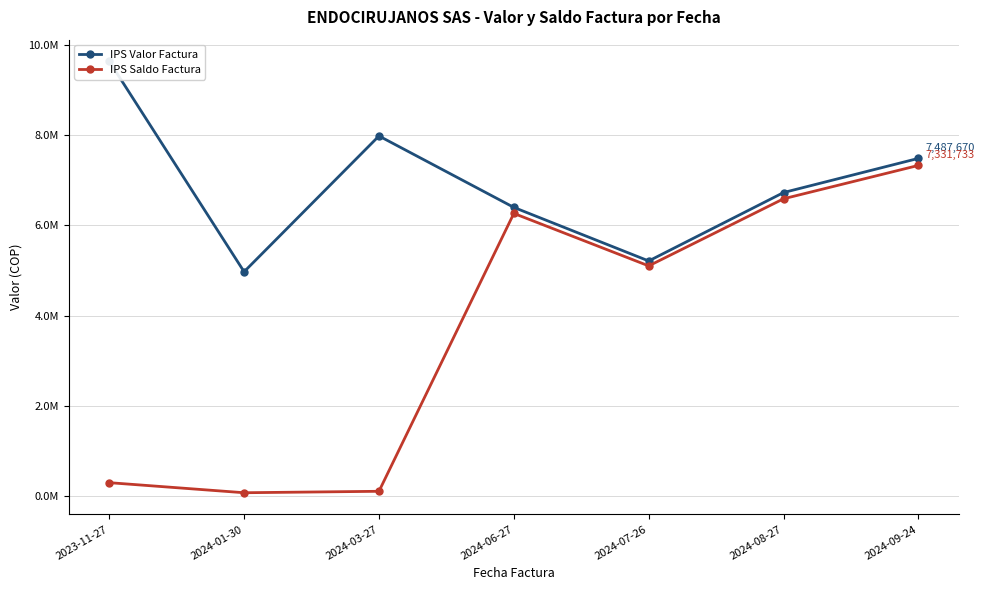

What is the total value across all series at 2024-03-27?

8091645.2